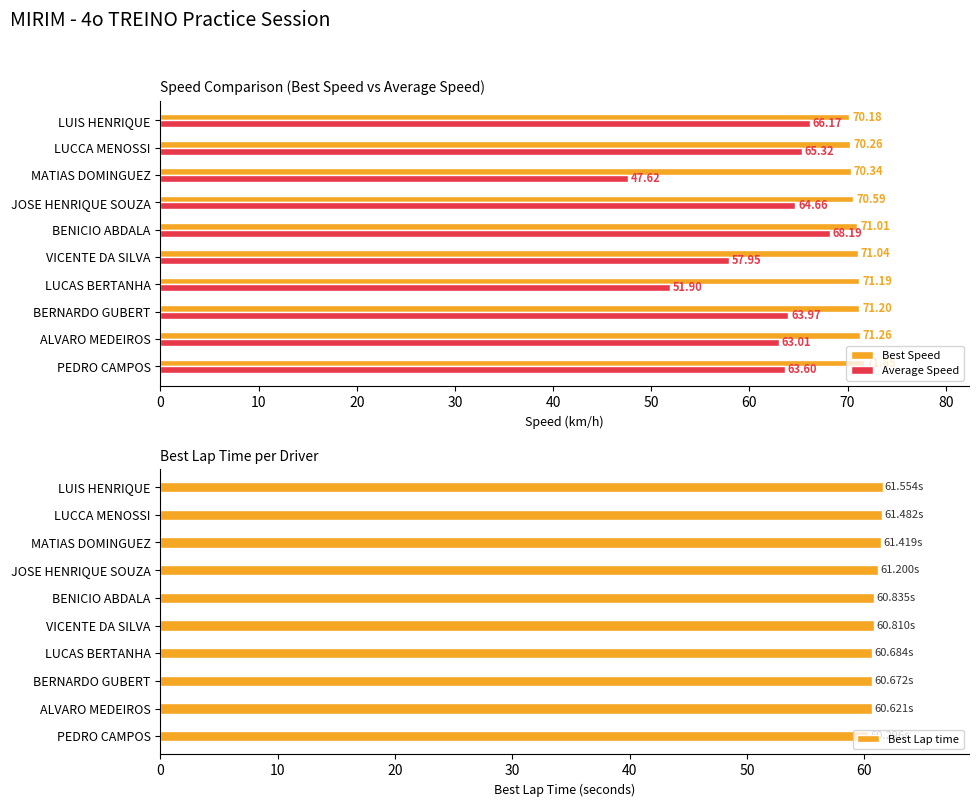

At how many categories does at least one series exceed 53?

10